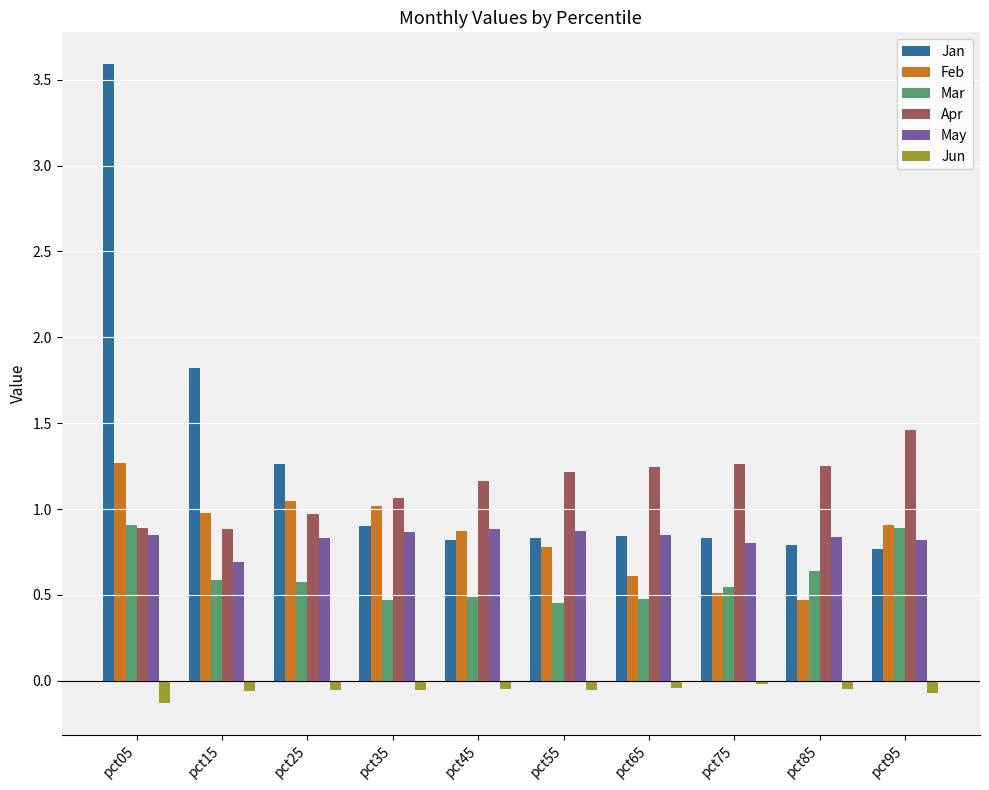

At which category does the chart reach its peak across all series?

pct05